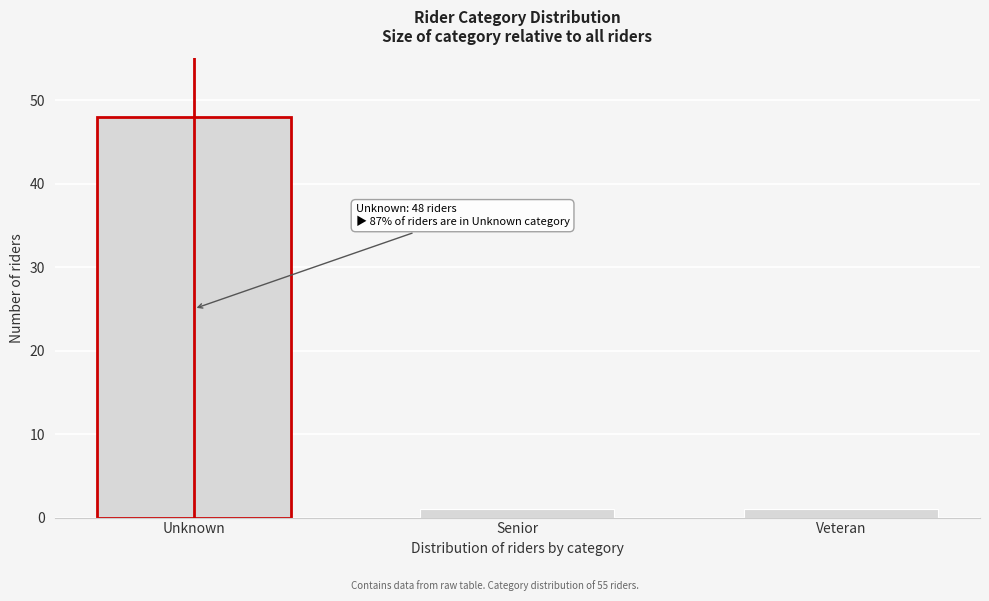

Reading left to right, list all the values displayed in this chart.

48	1	1